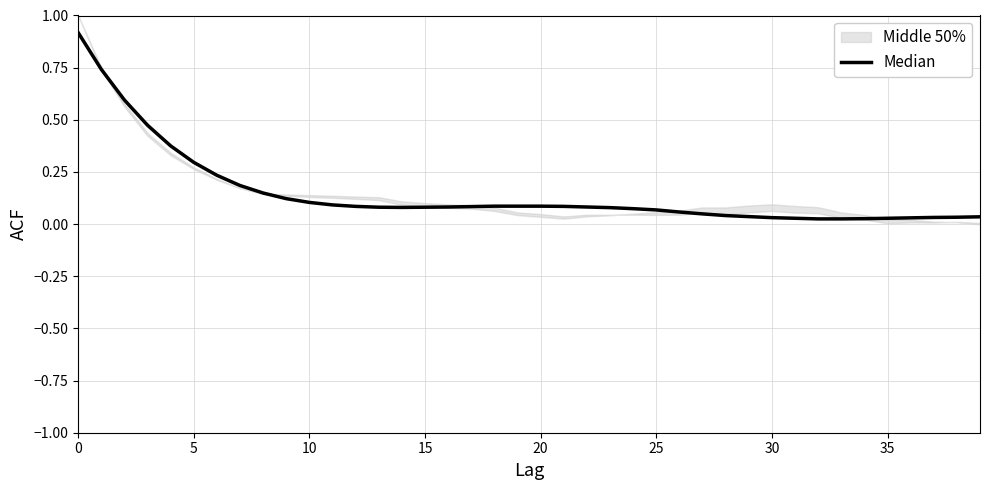

How many data points does each series have?

40